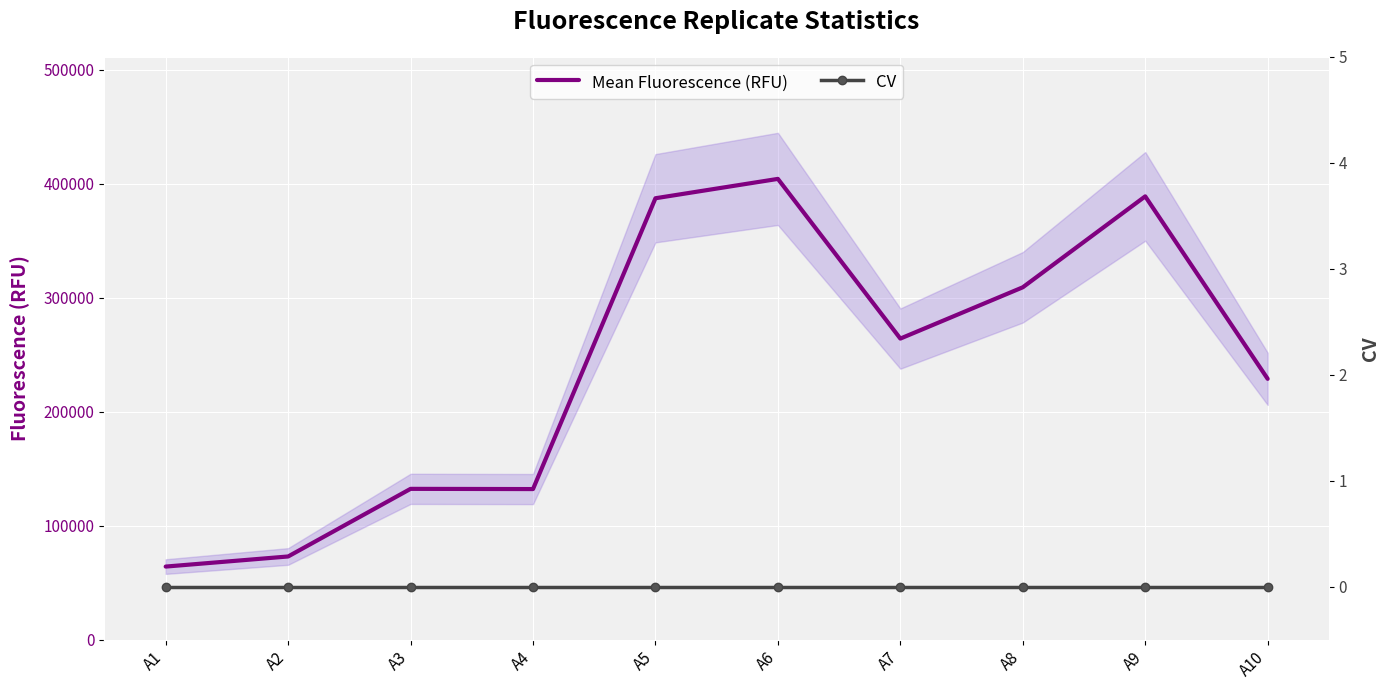

Which has a higher value, A3 or A6?

A6